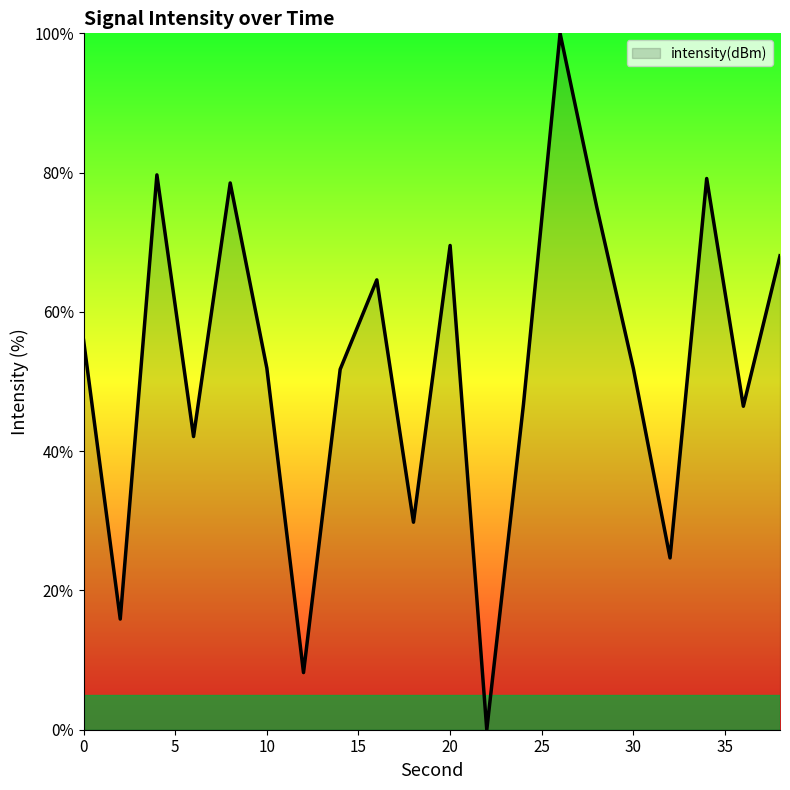

What is the maximum value shown in the chart?

100.0